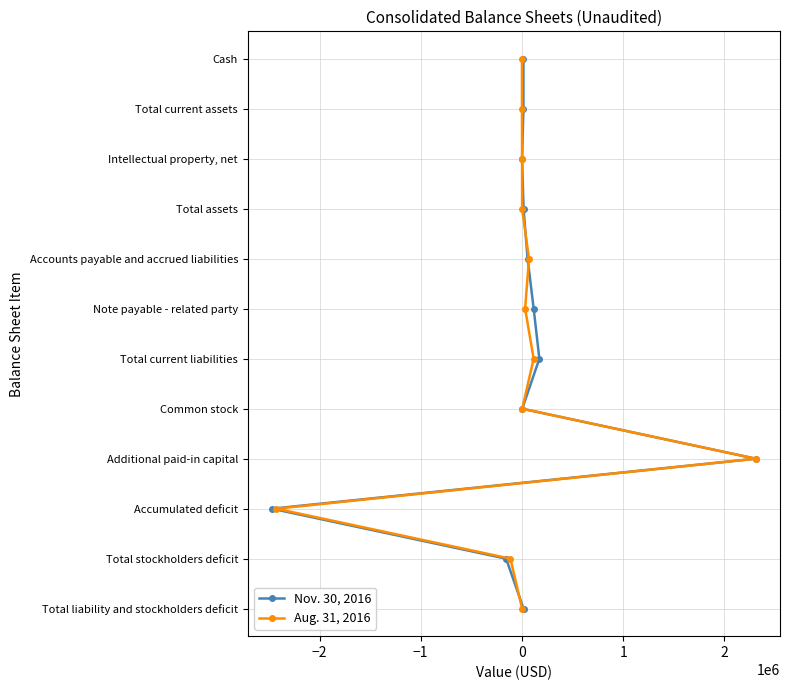

How many categories are shown in the chart?

12